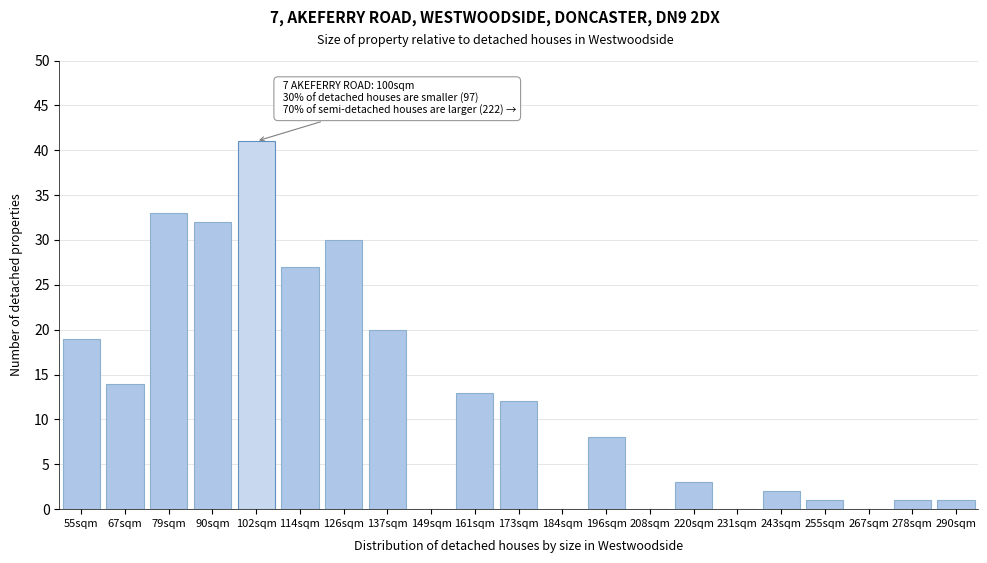

Reading left to right, list all the values displayed in this chart.

55sqm=19	67sqm=14	79sqm=33	90sqm=32	102sqm=41	114sqm=27	126sqm=30	137sqm=20	149sqm=0	161sqm=13	173sqm=12	184sqm=0	196sqm=8	208sqm=0	220sqm=3	231sqm=0	243sqm=2	255sqm=1	267sqm=0	278sqm=1	290sqm=1